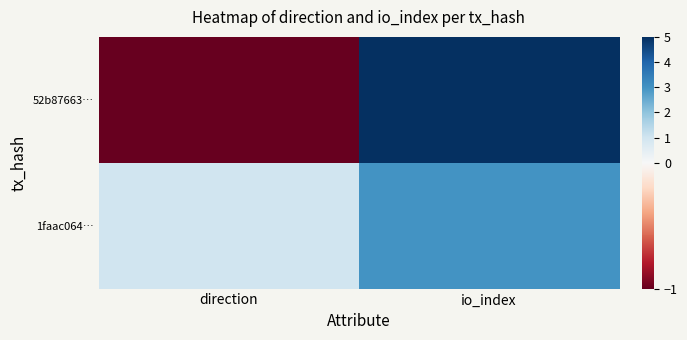

At how many categories does at least one series exceed 0?

2